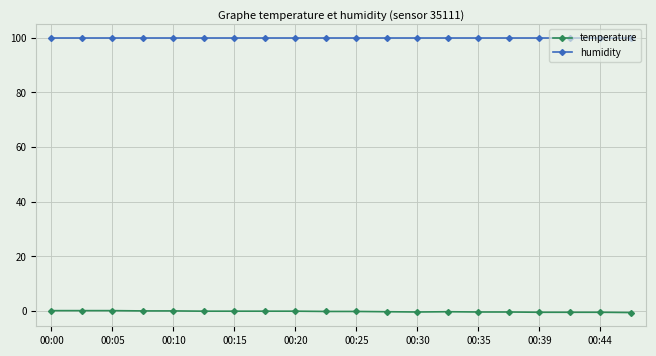

Rank the series by their average value, from lowest to highest.

temperature, humidity